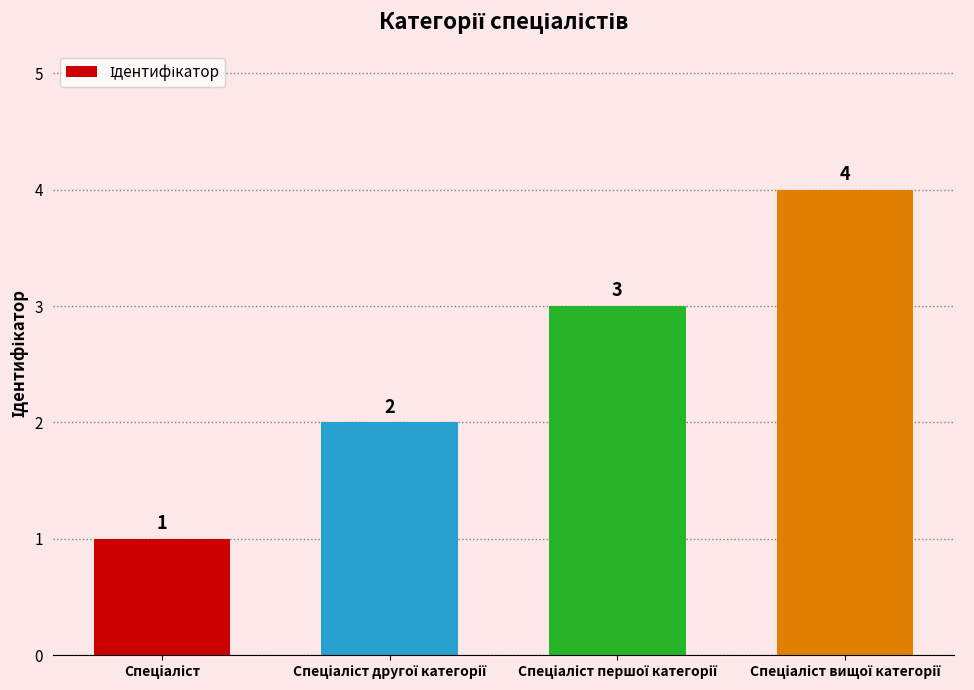

Are the bars grouped side by side (vs. stacked)?

No